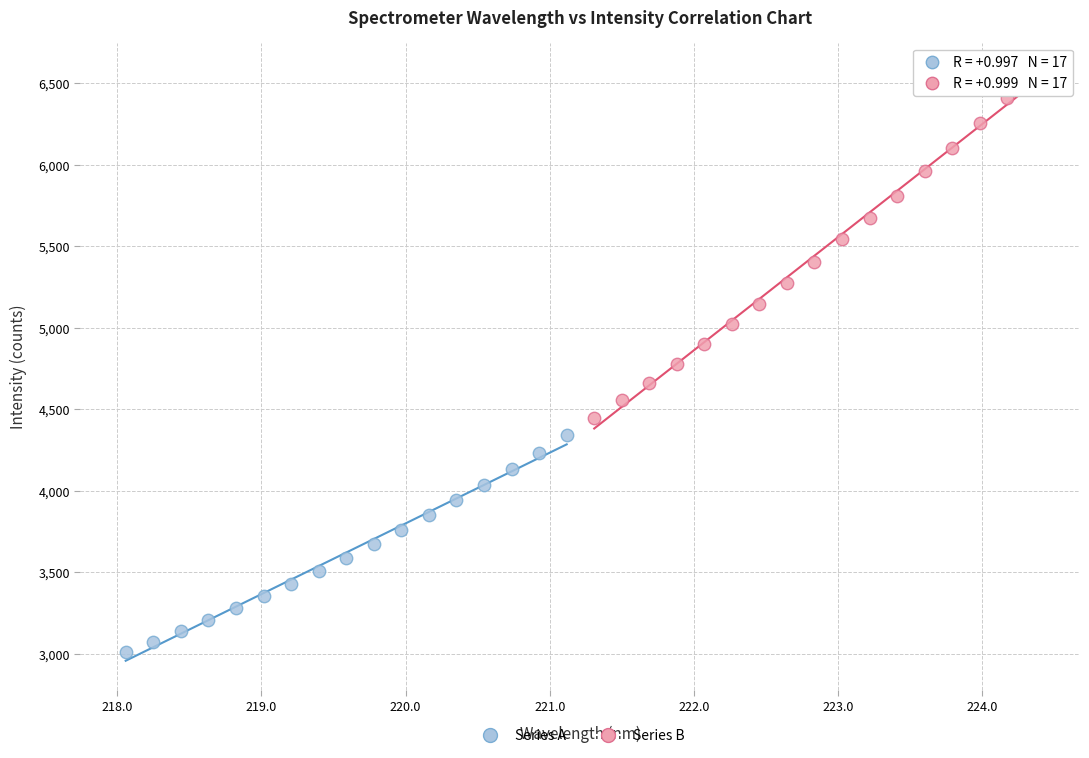

Which series contains the highest Y value?

Series B